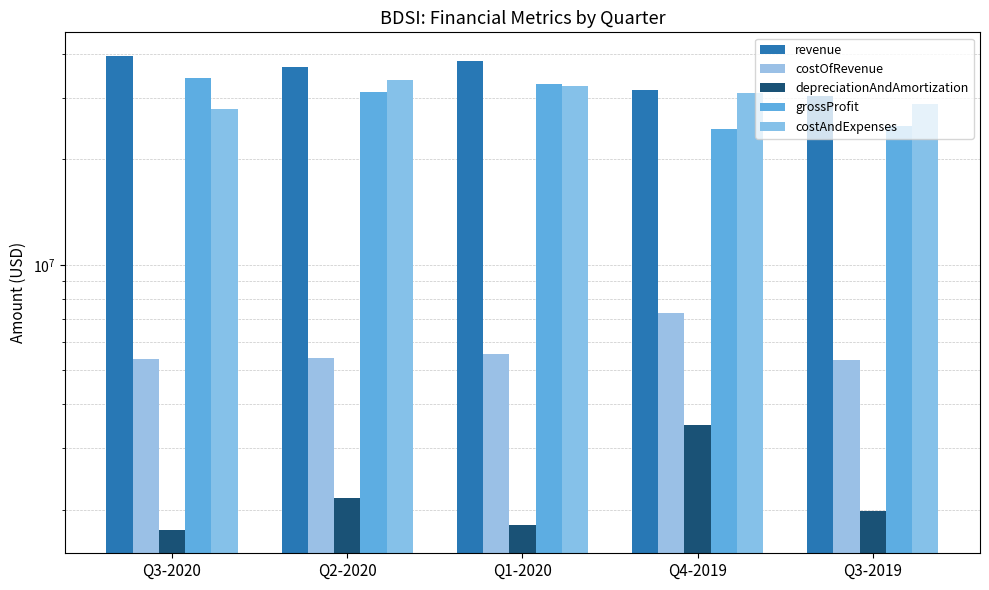

Which has a higher value, Q3-2019 or Q1-2020?

Q1-2020